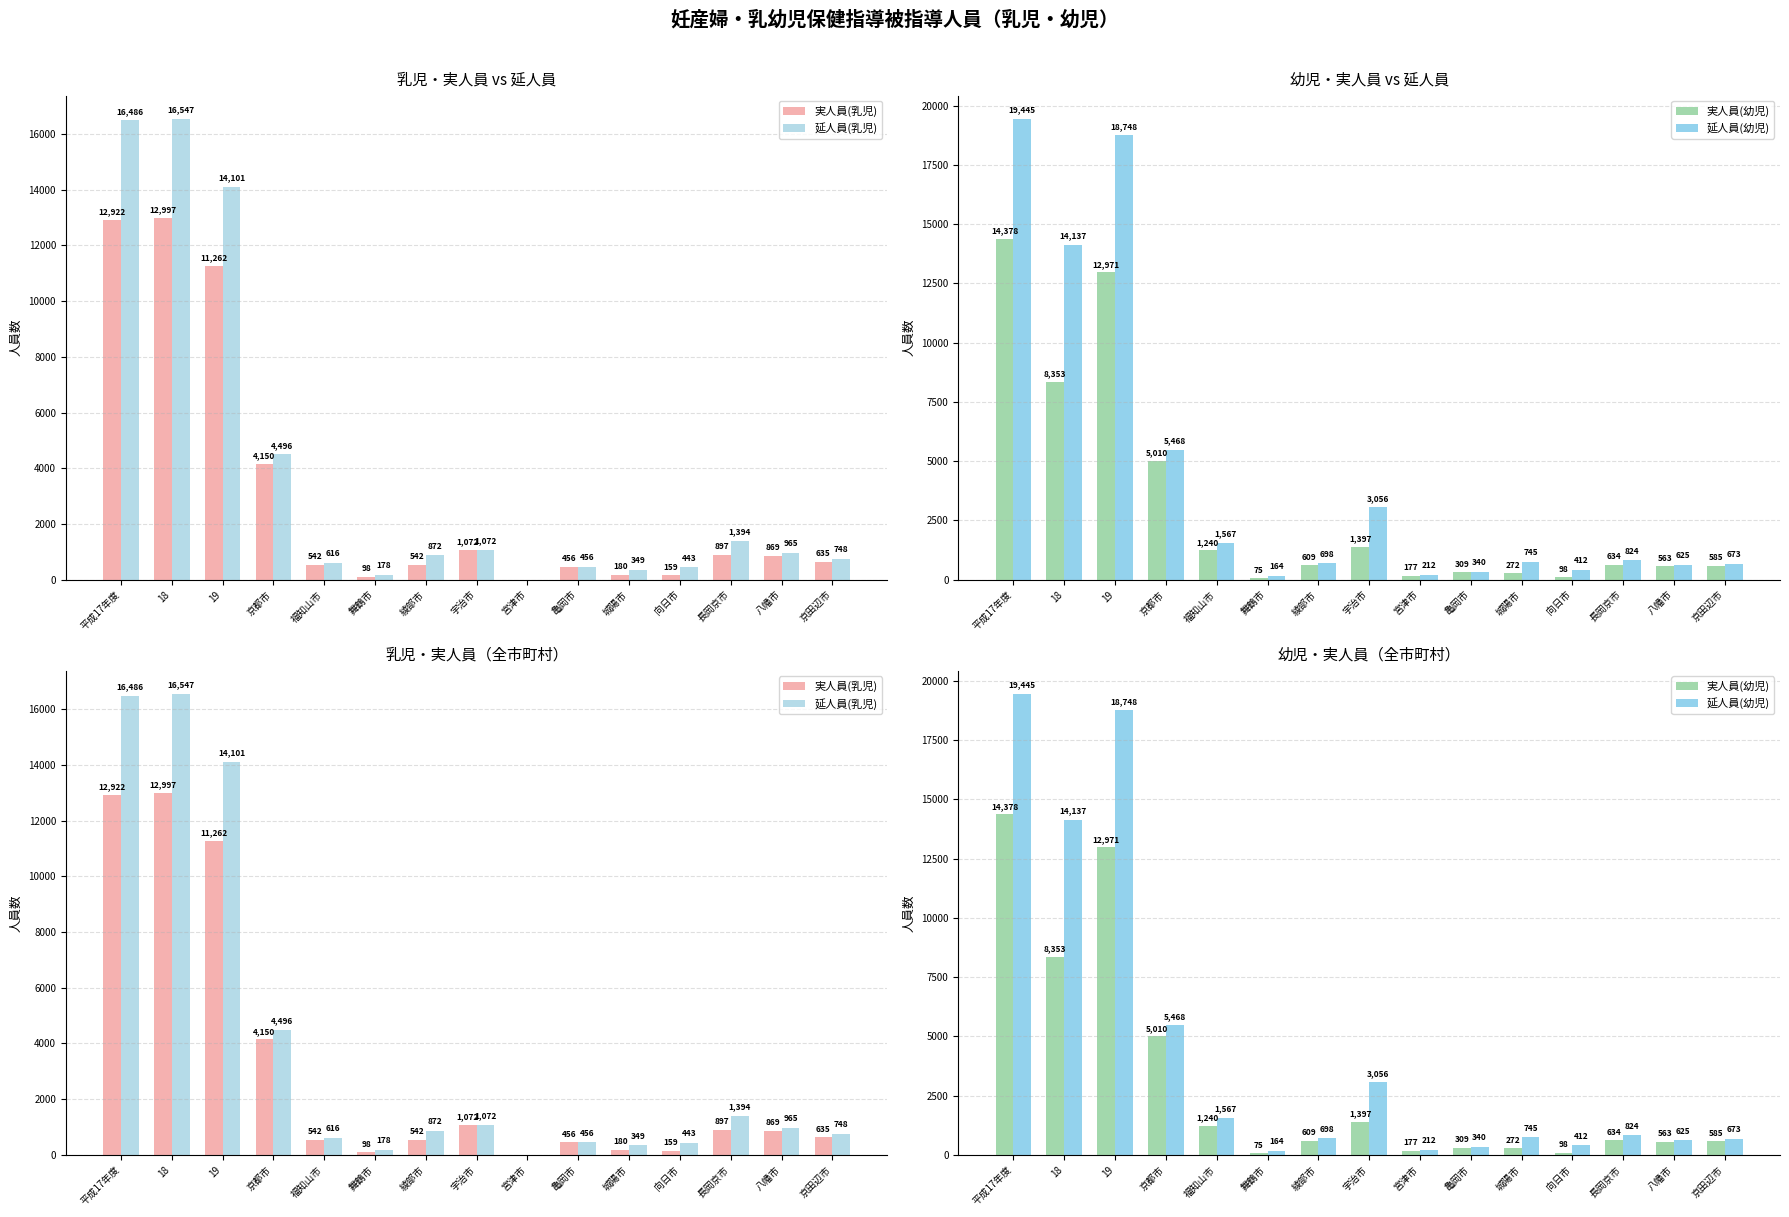

Reading left to right, extract all data points from this chart.

実人員(乳児): 12922	12997	11262	4150	542	98	542	1072	0	456	180	159	897	869	635
延人員(乳児): 16486	16547	14101	4496	616	178	872	1072	0	456	349	443	1394	965	748
実人員(幼児): 14378	8353	12971	5010	1240	75	609	1397	177	309	272	98	634	563	585
延人員(幼児): 19445	14137	18748	5468	1567	164	698	3056	212	340	745	412	824	625	673